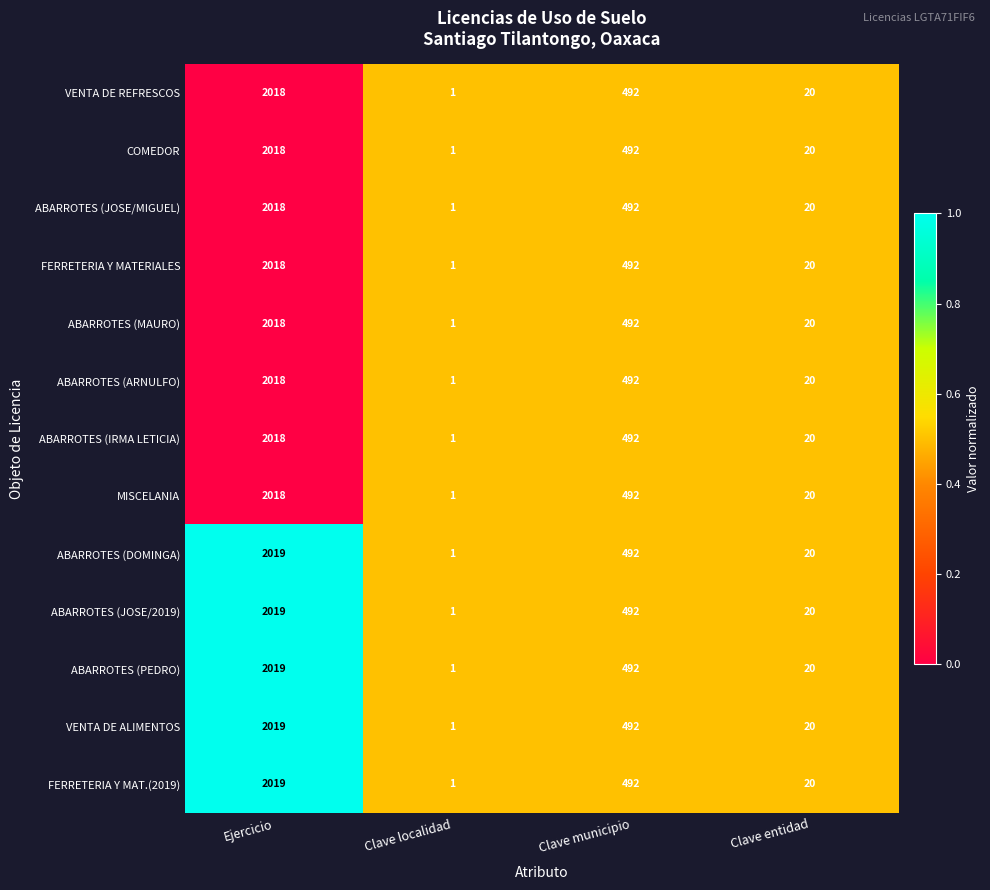

What is the maximum value for VENTA DE ALIMENTOS?

2019